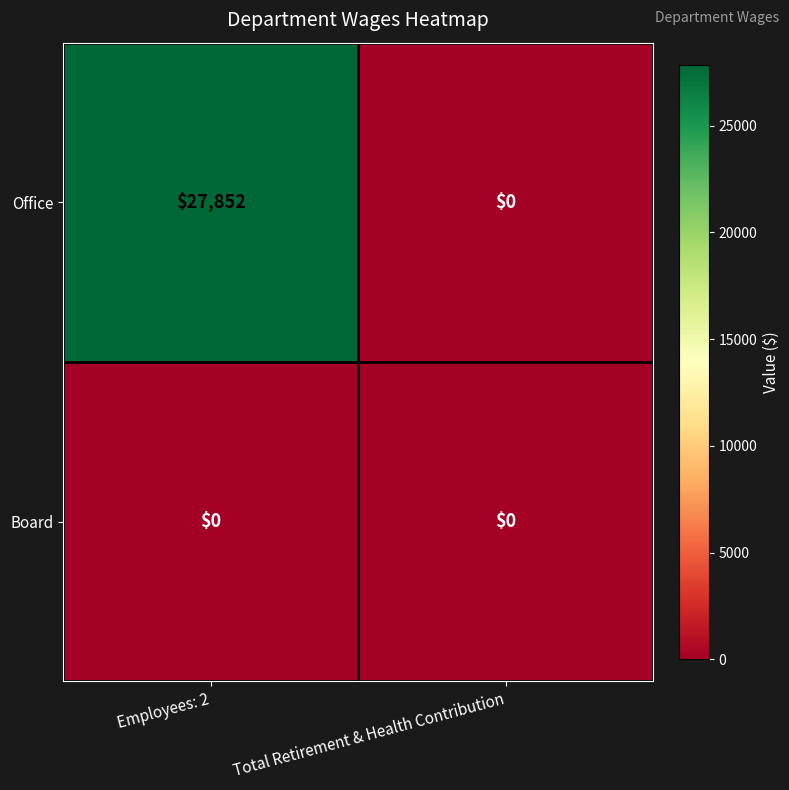

What is the maximum value shown in the chart?

27852